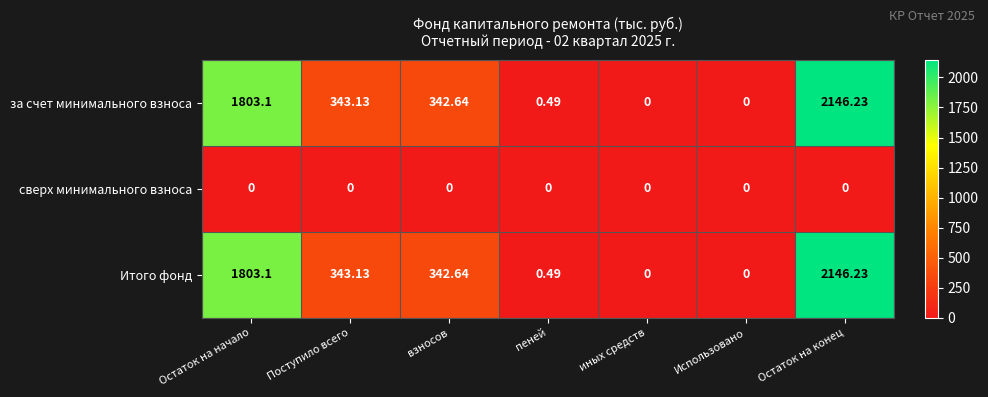

Which label corresponds to the largest value in the chart?

Остаток на конец